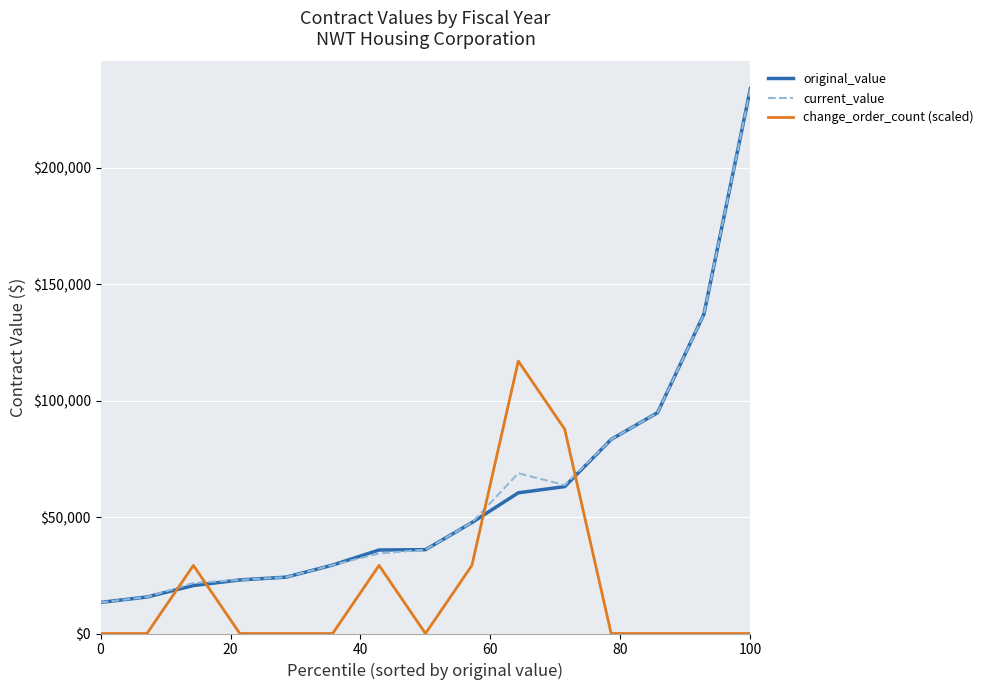

True or false: change_order_count (scaled) and original_value intersect in this chart.

True